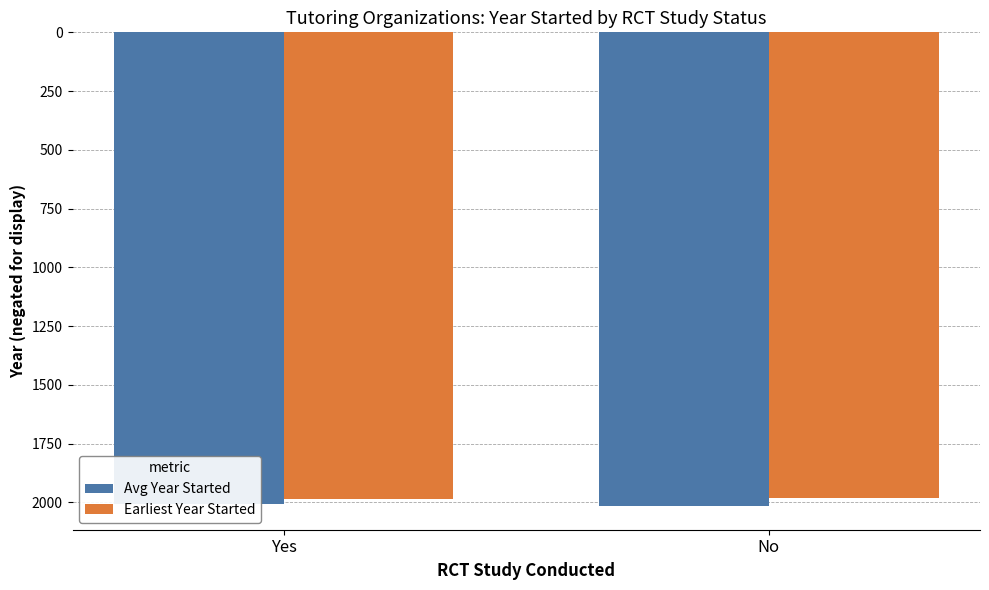

Is the value of Earliest Year Started at No greater than the value of Avg Year Started at Yes?

Yes